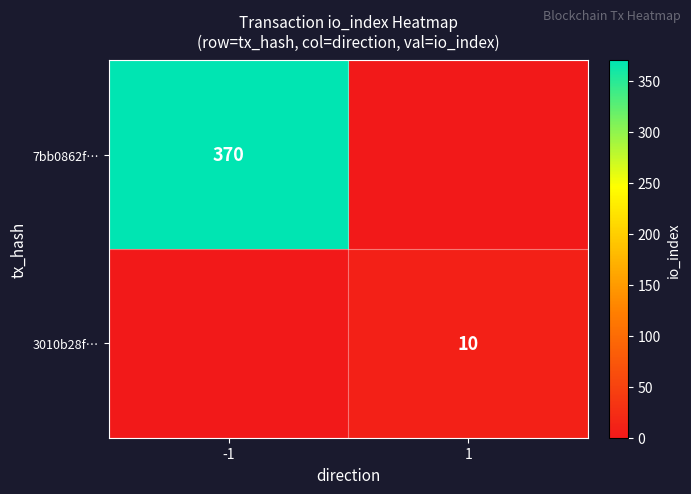

What is the total value across all series at -1?

370